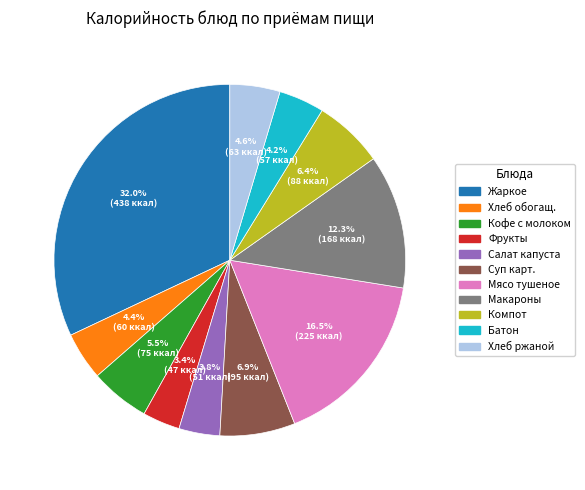

Is there a majority slice in this chart?

No